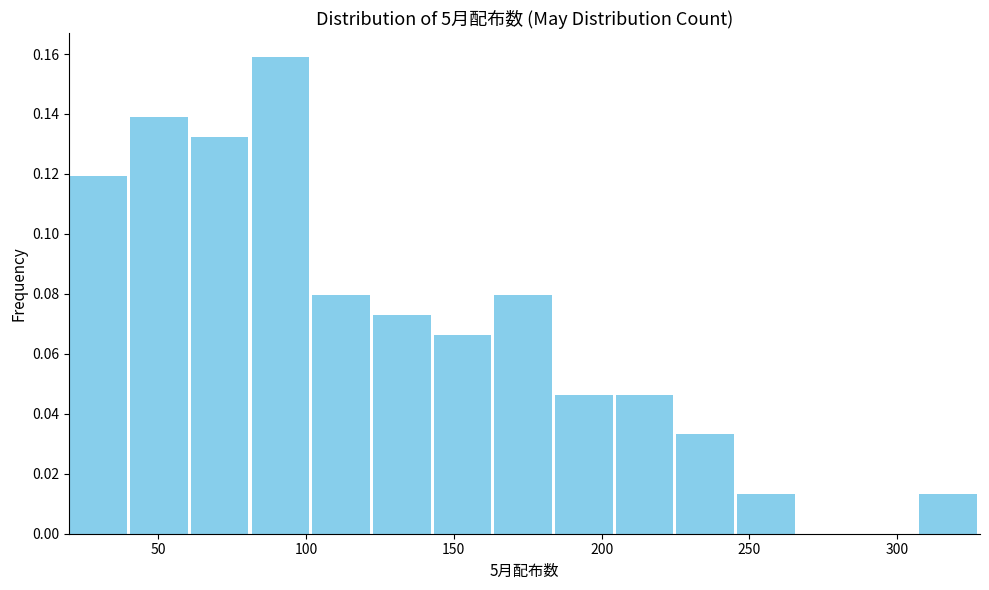

Which range on the x-axis has the tallest bar?

80 to 100